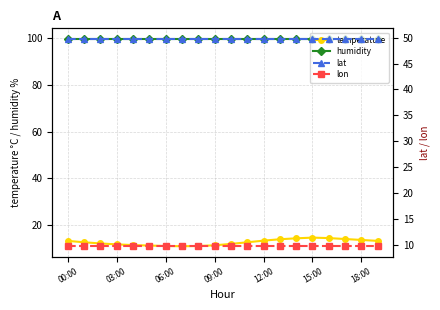

The lat series shows 14.6 at 17. True or false?

False